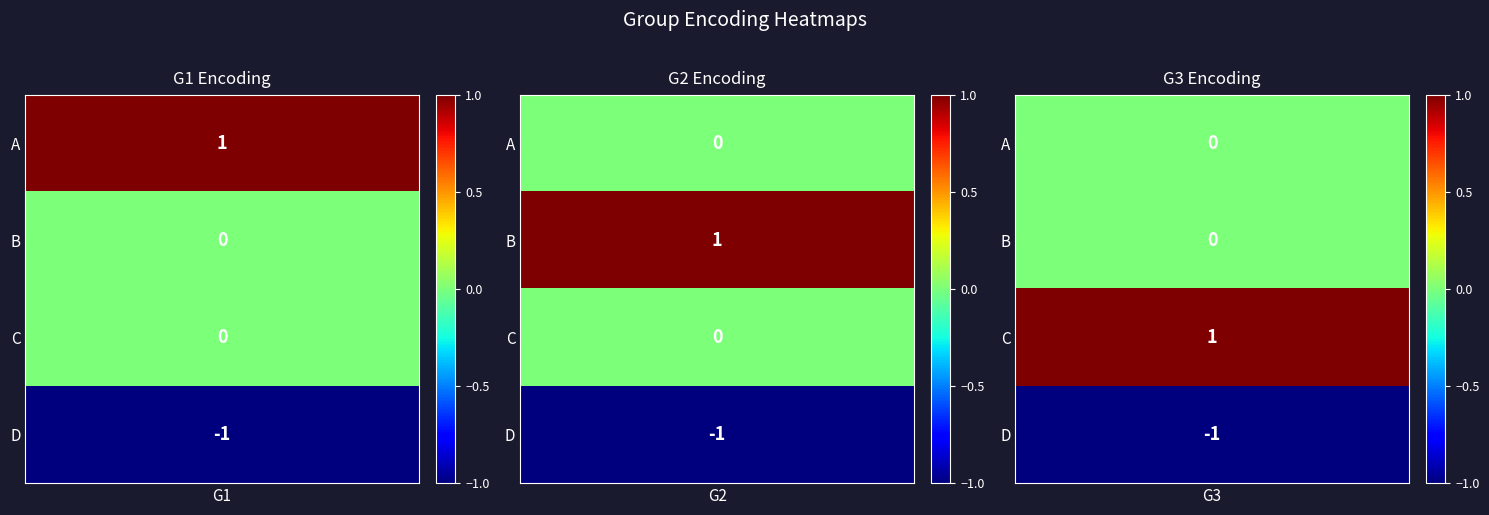

Where is G3 nearest to the value 0?

A